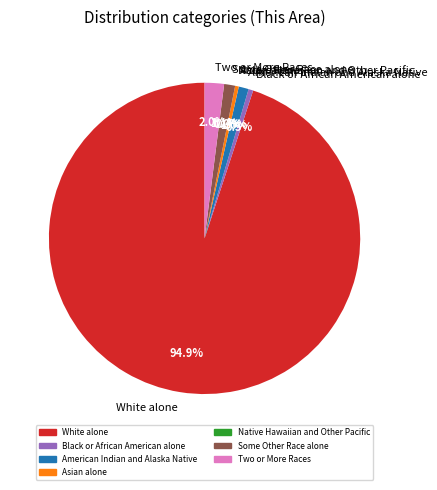

How many slices are in this pie chart?

7